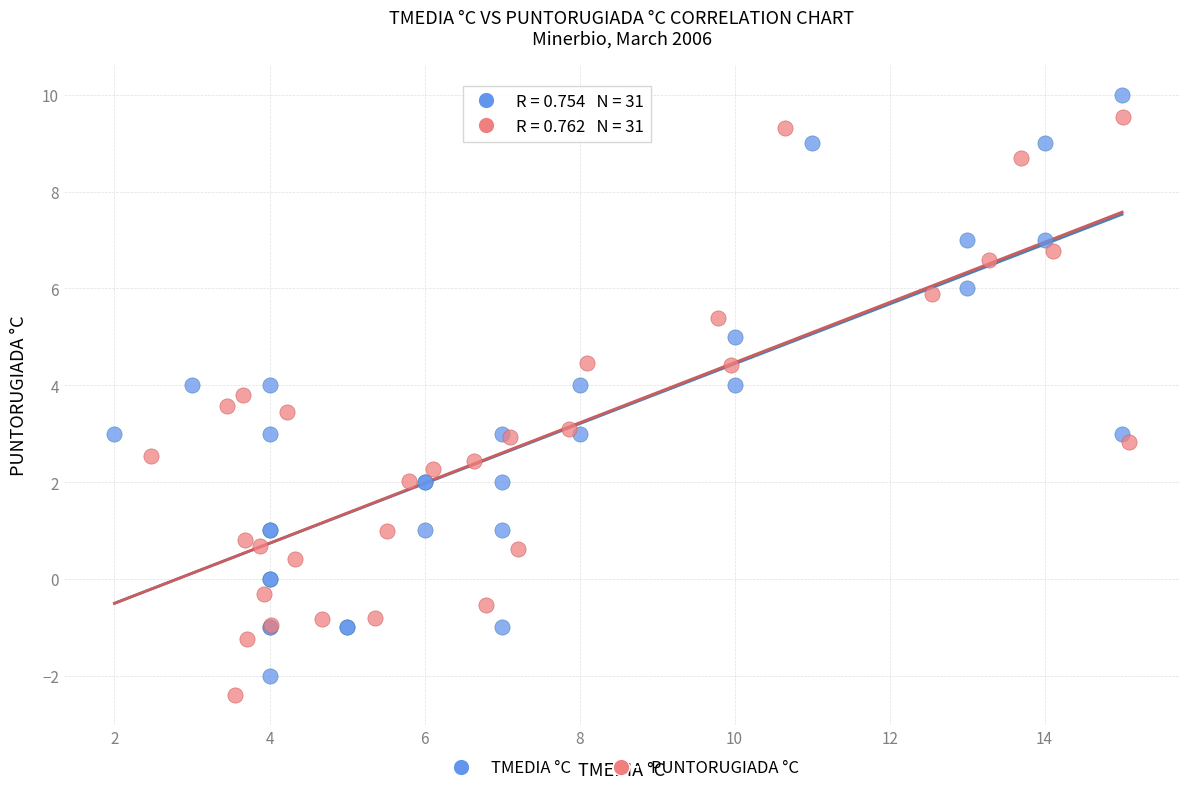

Which series reaches the minimum Y coordinate?

PUNTORUGIADA °C